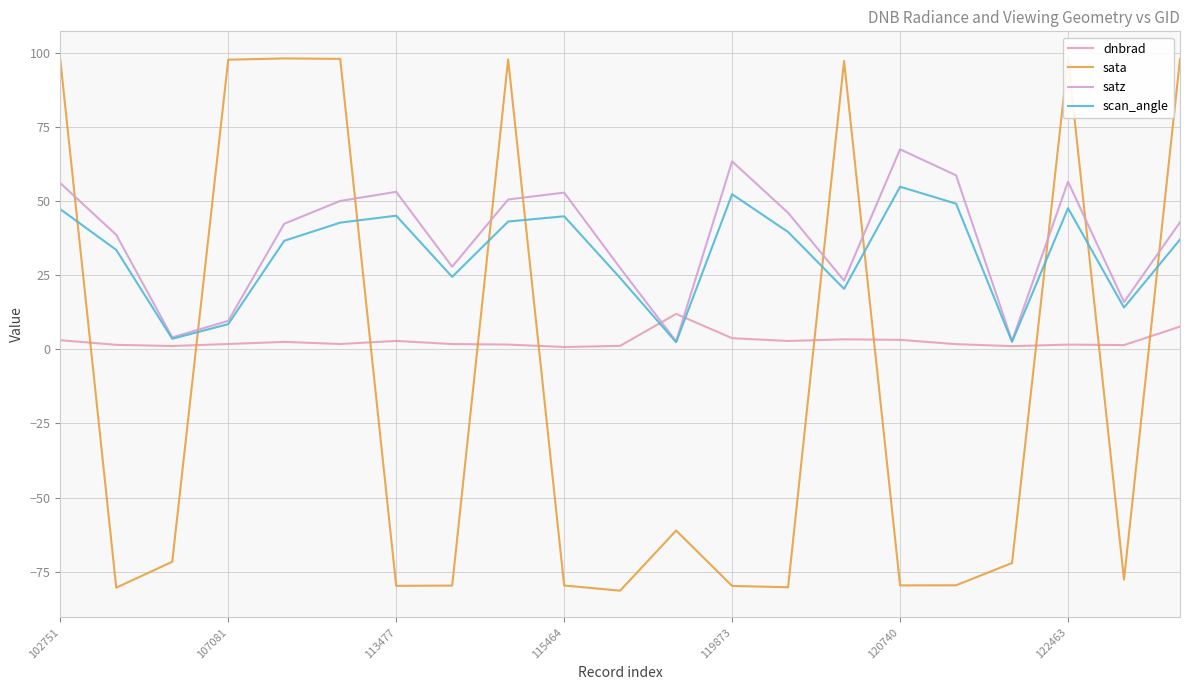

What is the greatest value displayed?

98.2